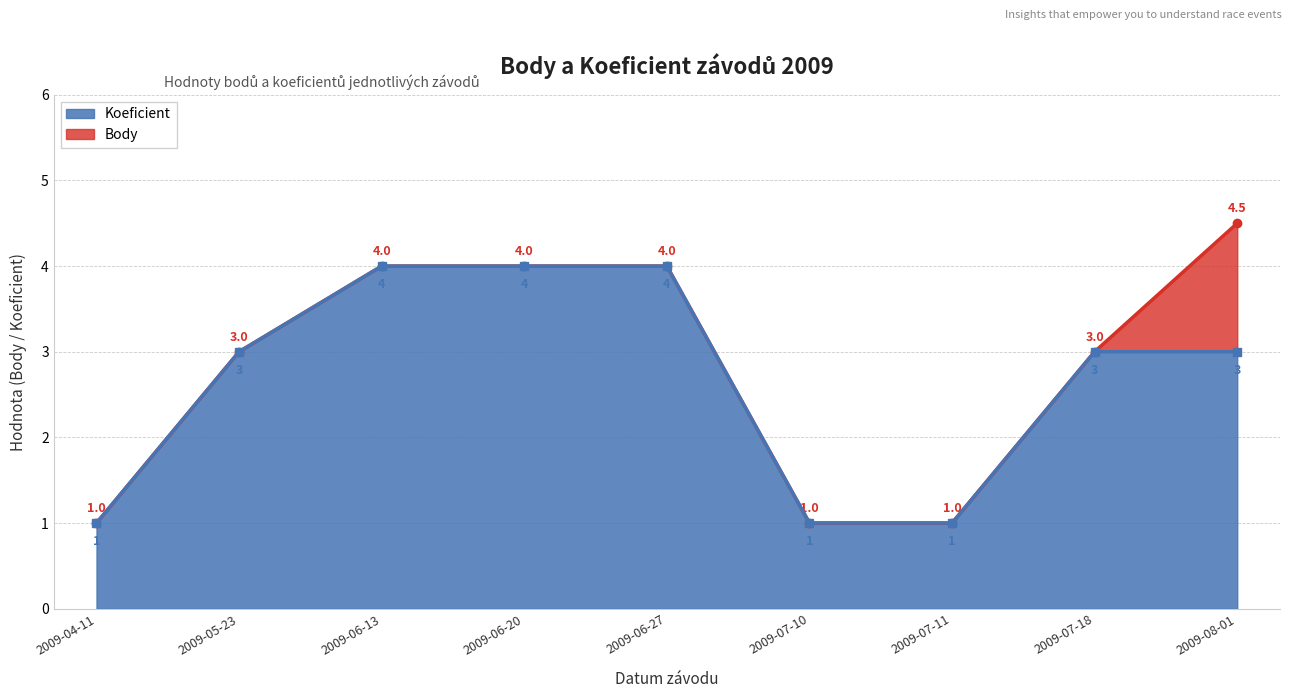

True or false: Koeficient has a value of 4.0 at 2009-06-27.

True